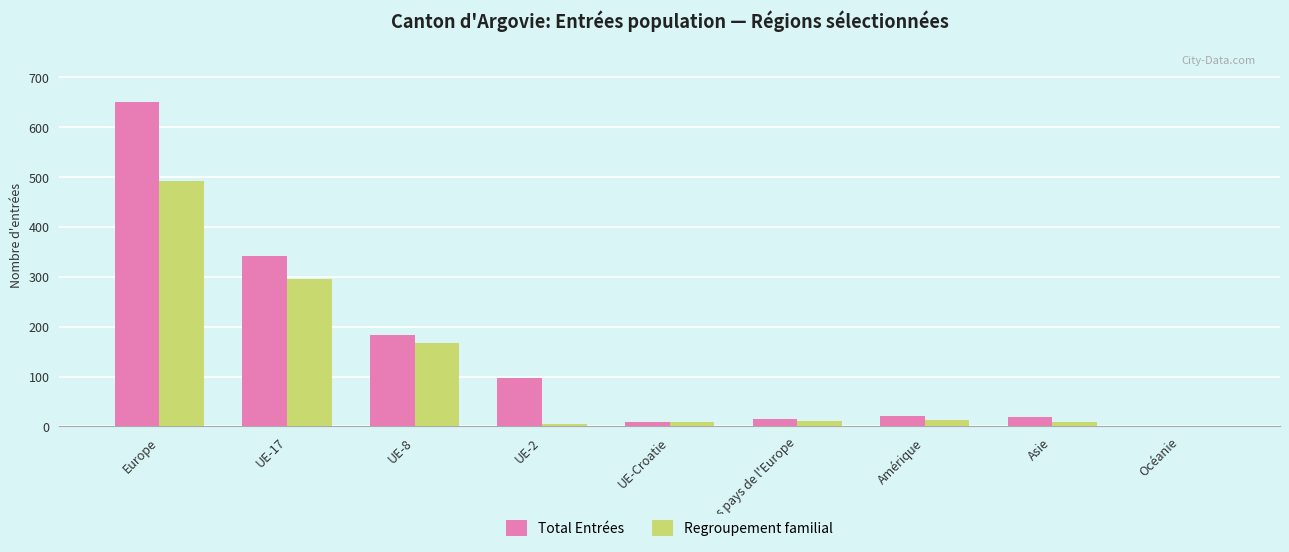

What are all the series names shown in the legend?

Total Entrées, Regroupement familial